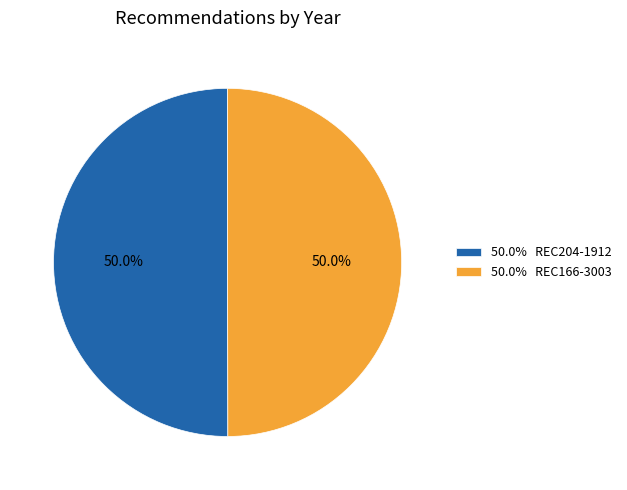

What is the ratio of the value at 50.0% REC166-3003 to the value at 50.0% REC204-1912?

1.0